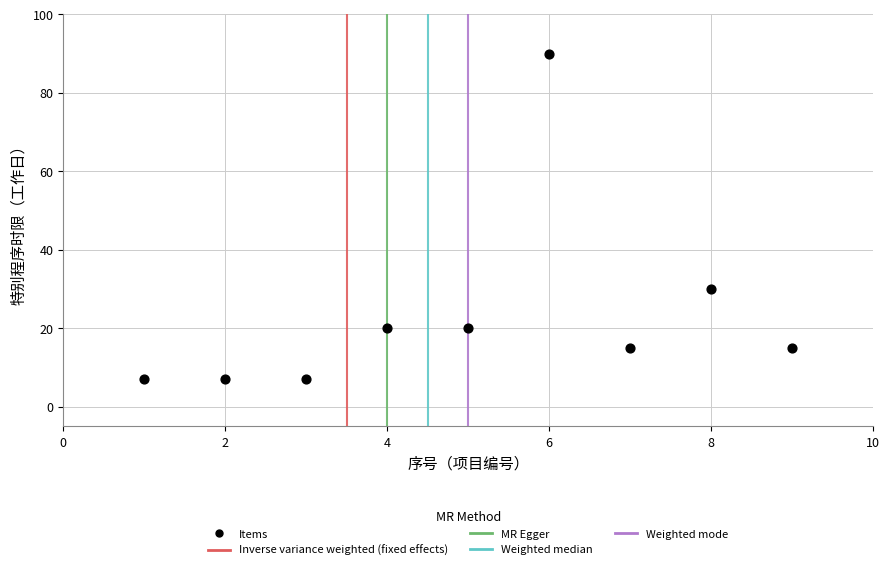

What is the range of X values (max minus min)?

8